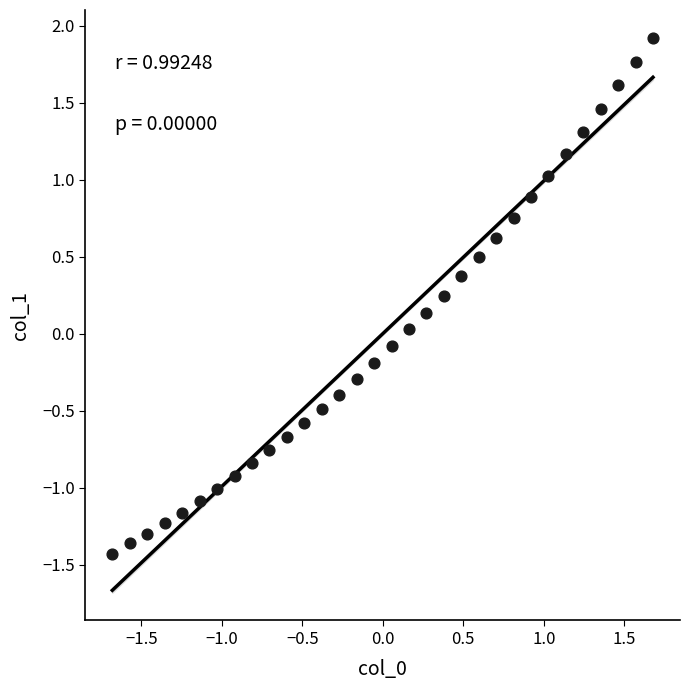

What is the range of X values (max minus min)?

3.4